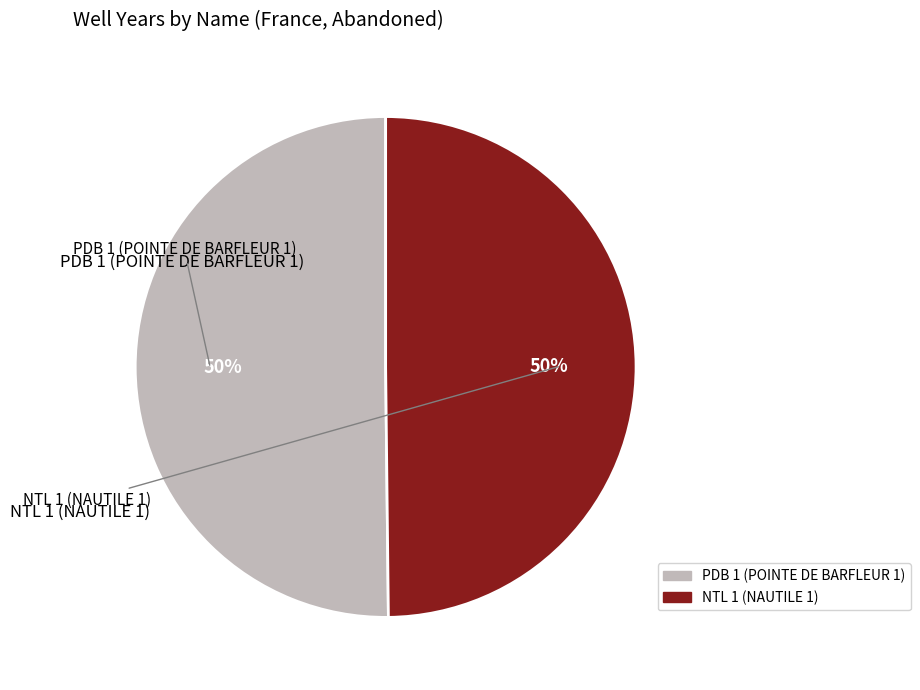

To the nearest percent, what is the average slice percentage?

50%